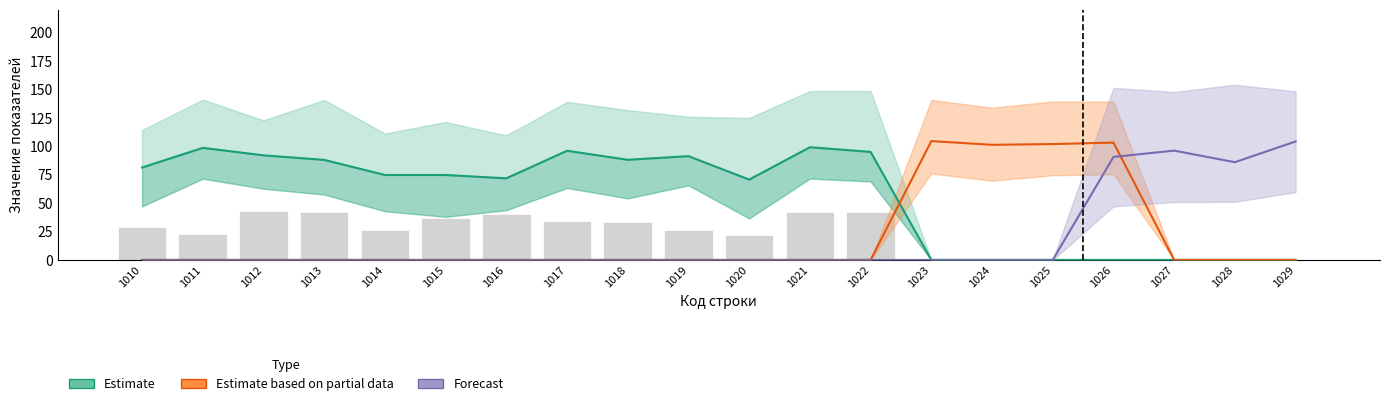

Read the Estimate based on partial data value at 1025.

101.9